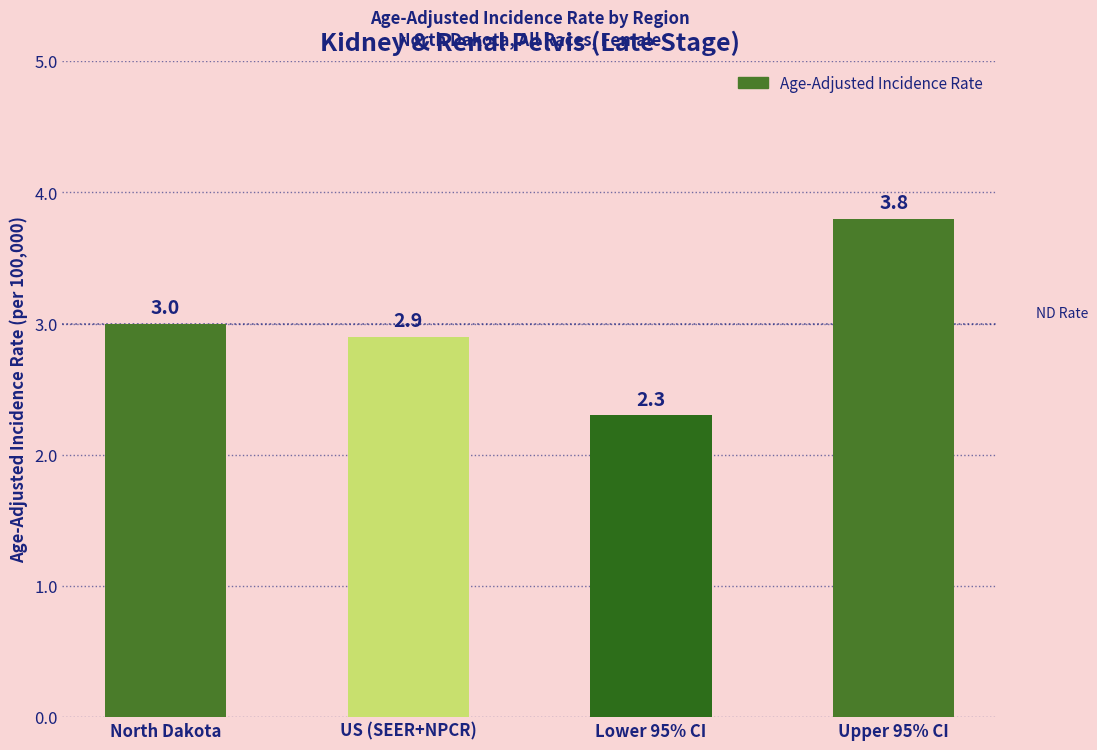

How many bars are there in total?

4